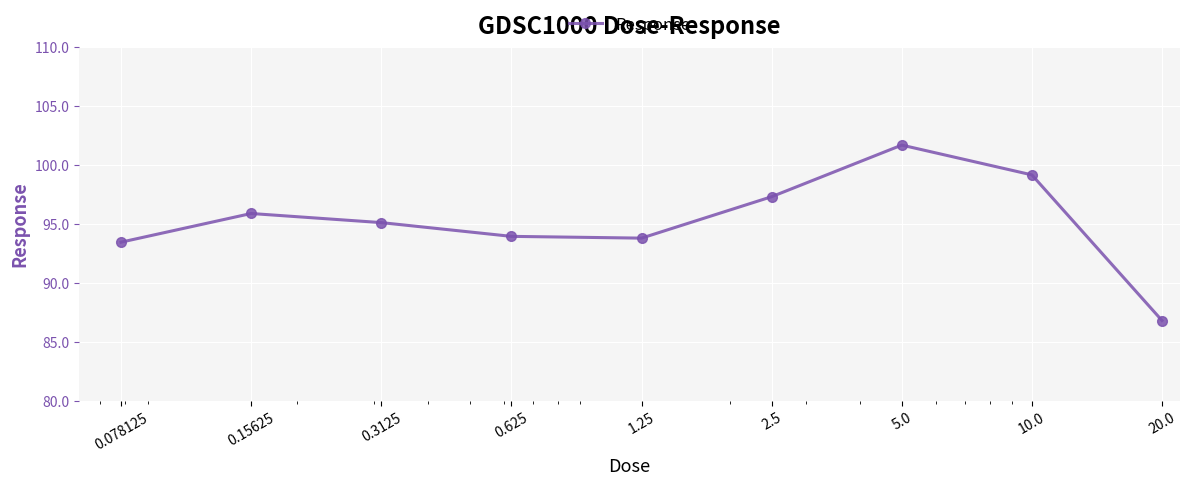

True or false: the data has more than 1 interior local peaks.

True